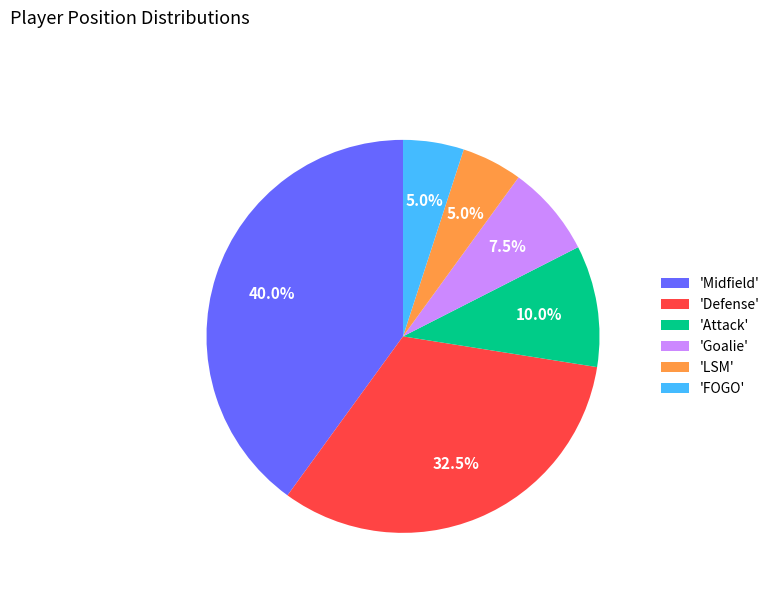

Does any single category account for the majority?

No